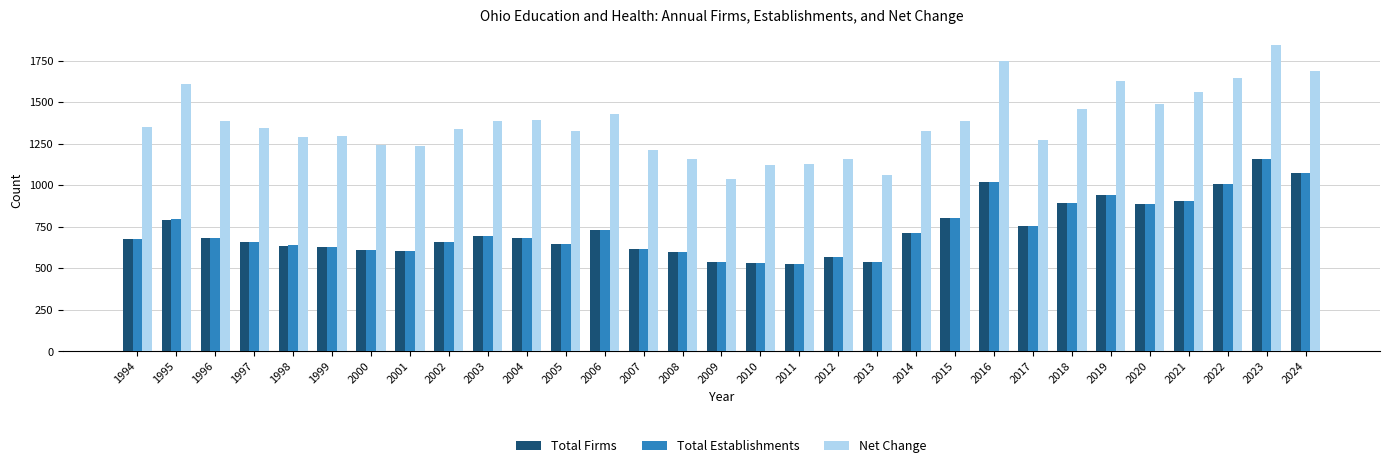

What is the difference between the highest and lowest values at 2014?

615